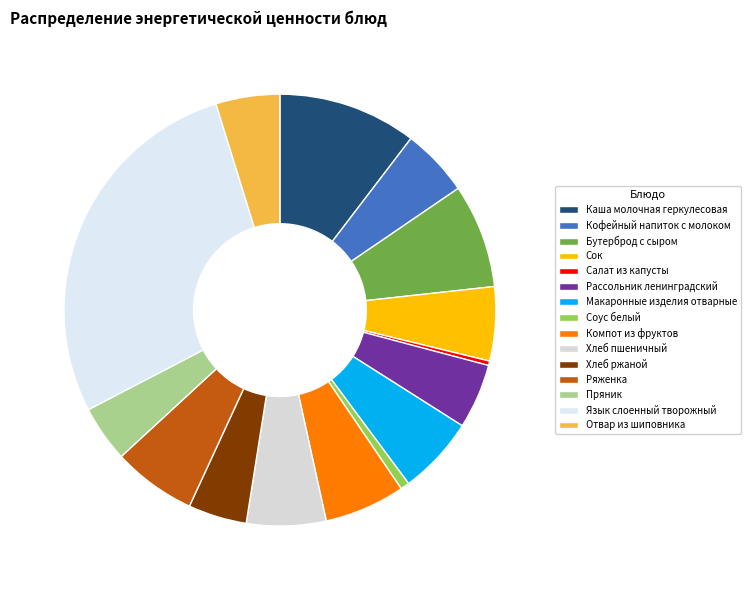

To the nearest percent, what is the average slice percentage?

7%